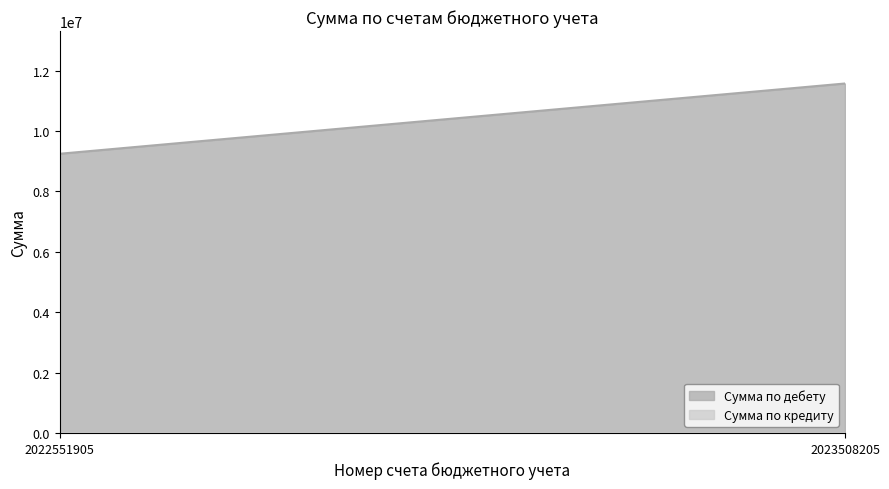

At which category is the sum across all series the highest?

2023508205